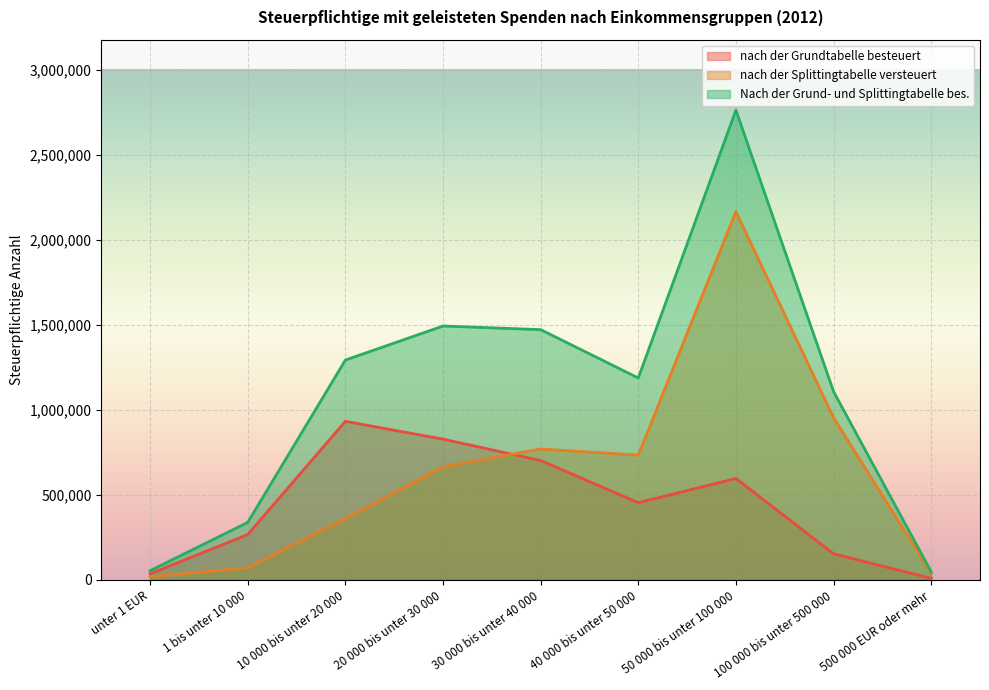

At which label does nach der Splittingtabelle versteuert first exceed 665283?

30 000 bis unter 40 000